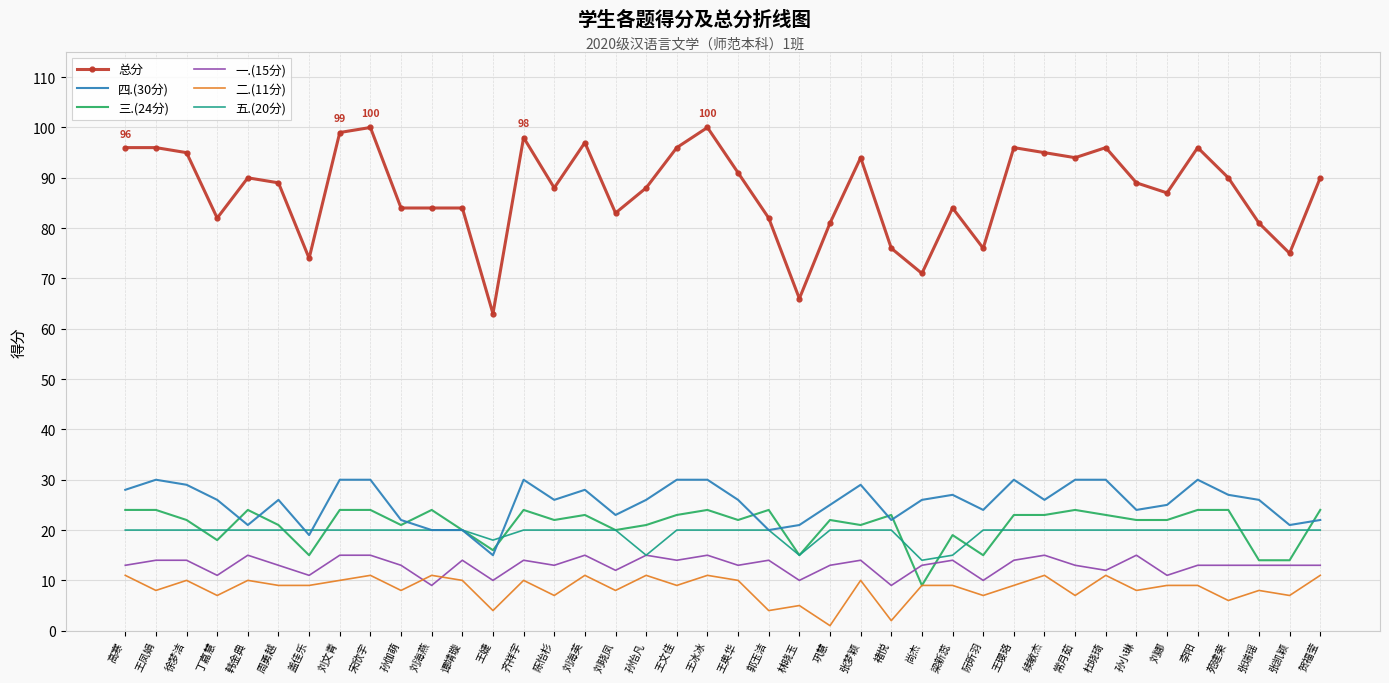

Which series has the largest range (max minus min)?

总分